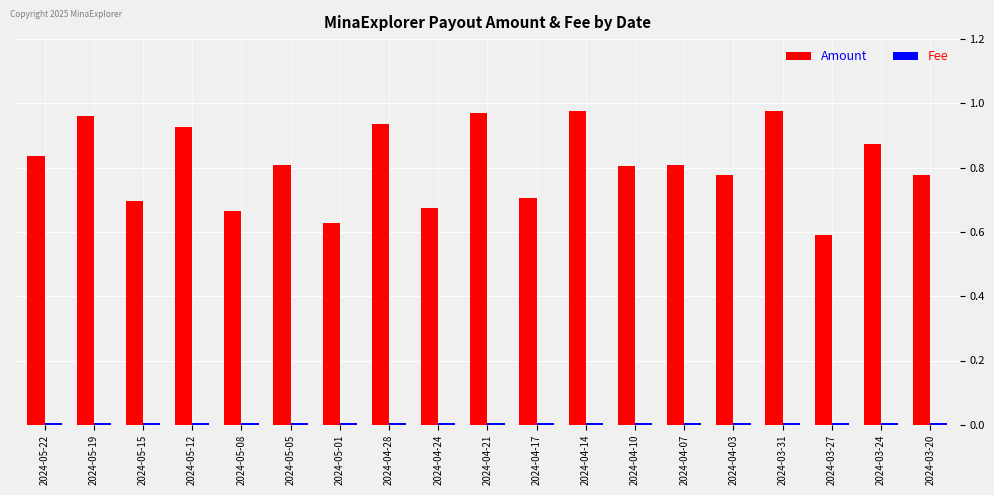

At which label does Amount reach its minimum?

2024-03-27